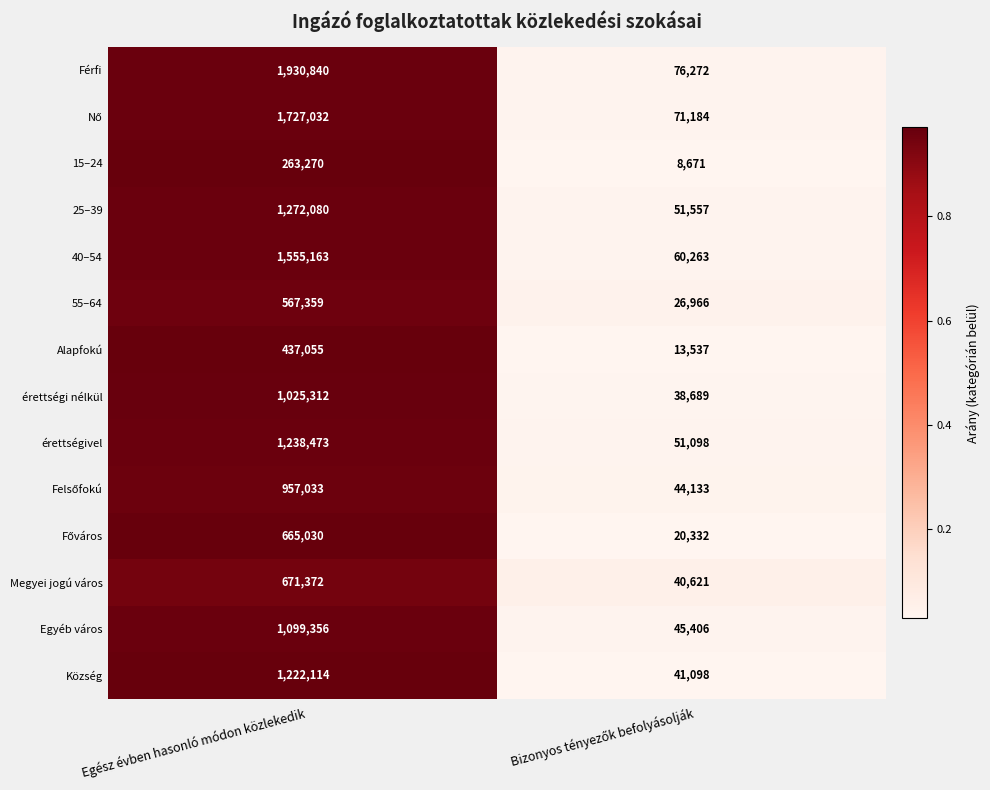

Which category has the highest value across all series?

Egész évben hasonló módon közlekedik